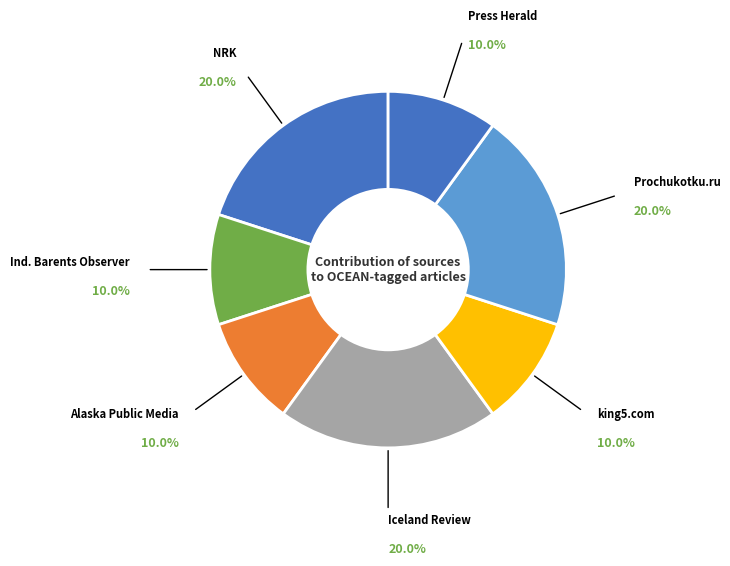

Is Press Herald the majority of the pie?

No